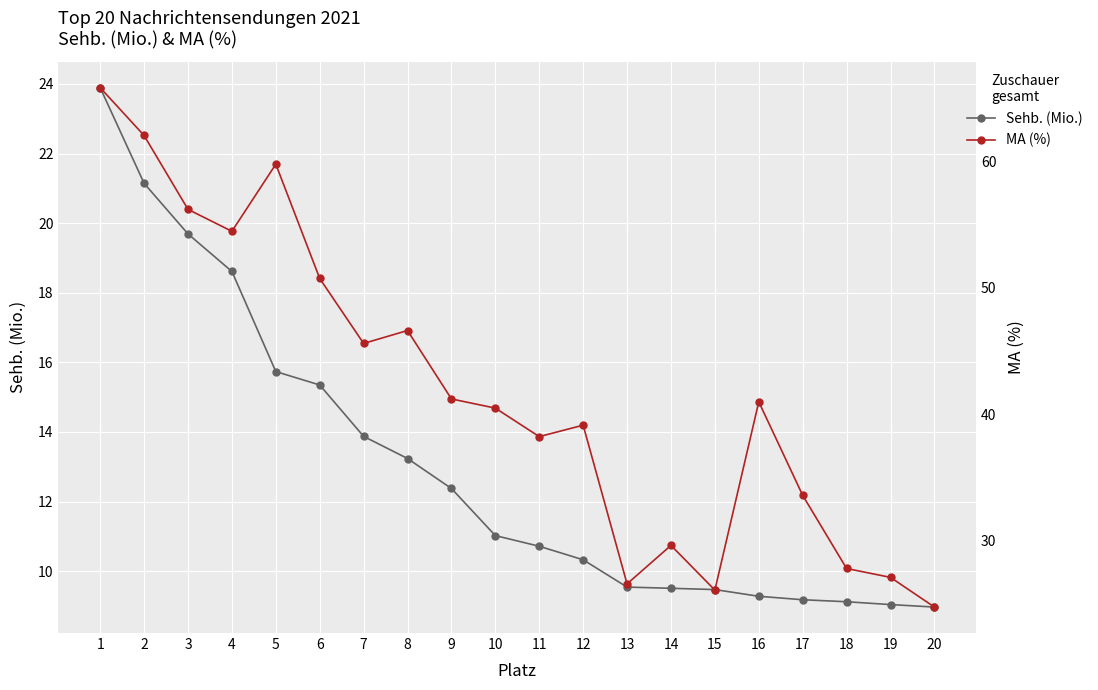

What are all the series names shown in the legend?

Sehb. (Mio.), MA (%)